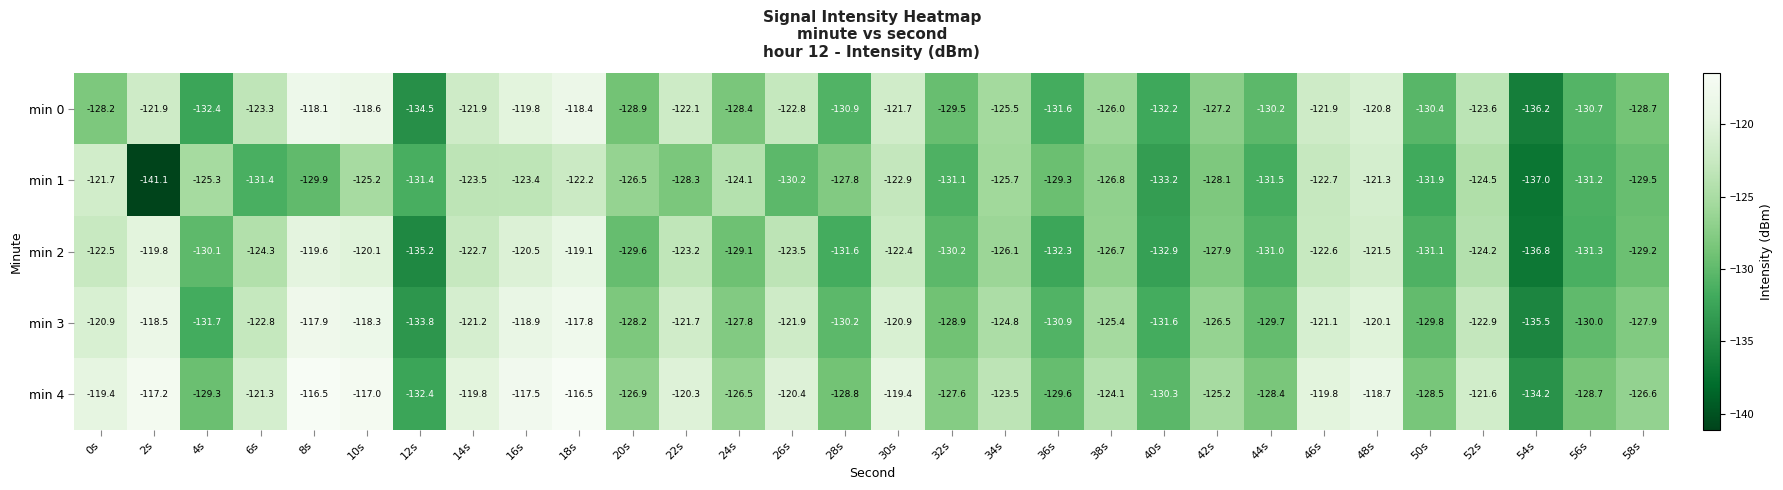

What is the lowest value of the min 4 series?

-134.2